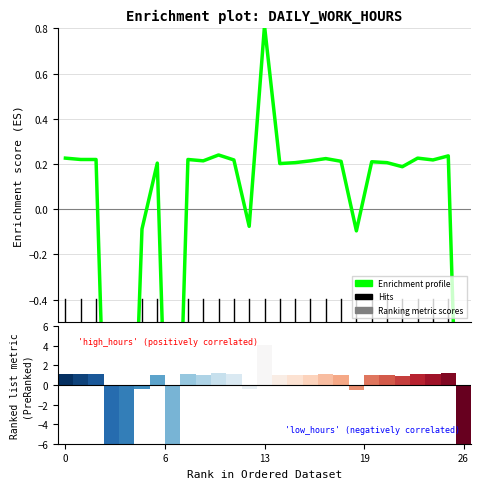

Reading left to right, transcribe all the data shown in this chart.

0.2	0.2	0.2	-2.0	-2.0	-0.1	0.2	-2.0	0.2	0.2	0.2	0.2	-0.1	0.8	0.2	0.2	0.2	0.2	0.2	-0.1	0.2	0.2	0.2	0.2	0.2	0.2	-2.0